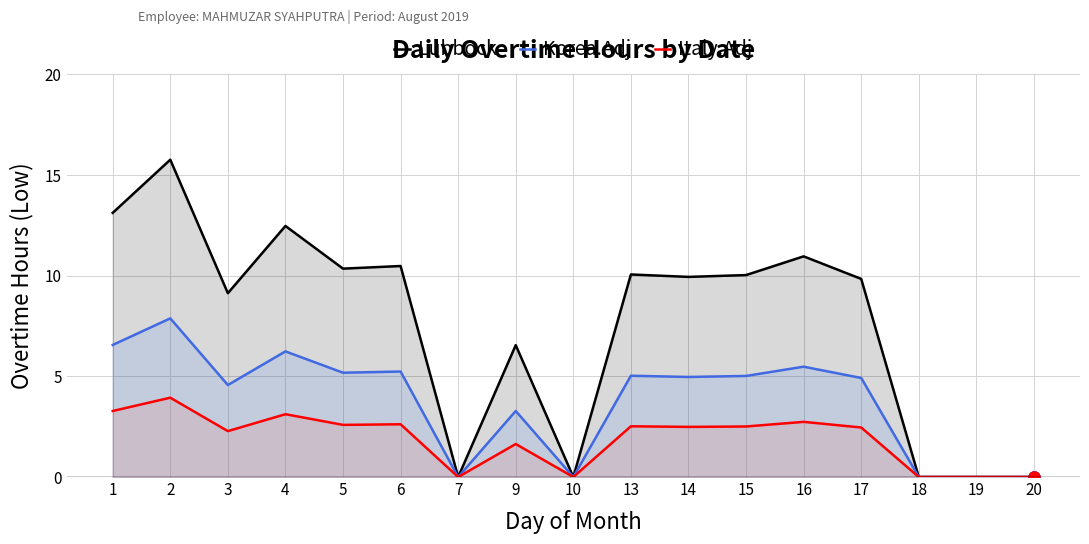

True or false: Lubbock has a value of 7.2 at 18.

False